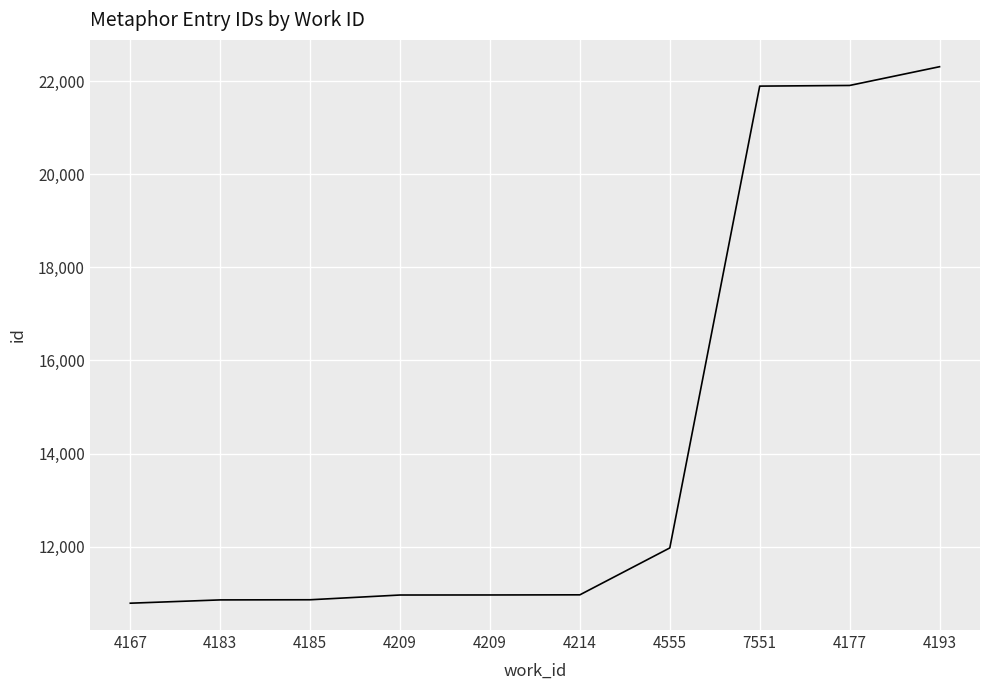

What is the difference between the second highest and minimum values?

11129